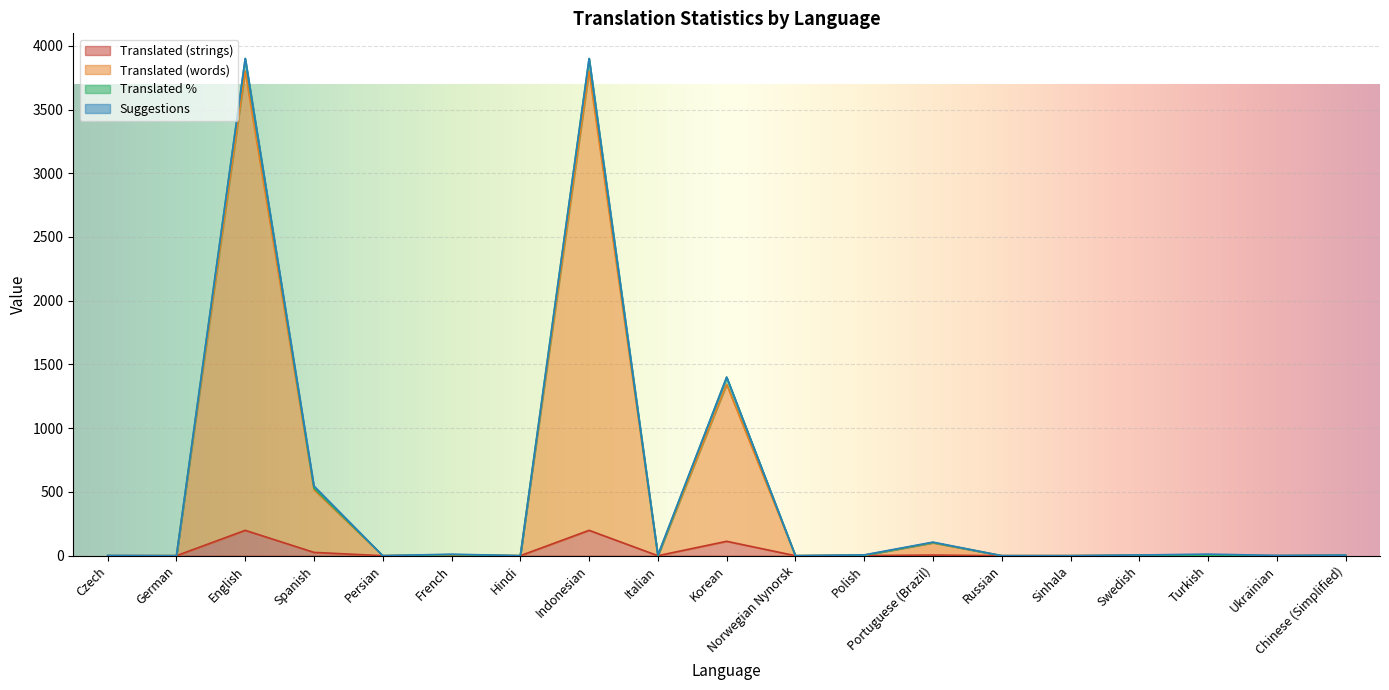

Where does the translated series first go above 1?

English